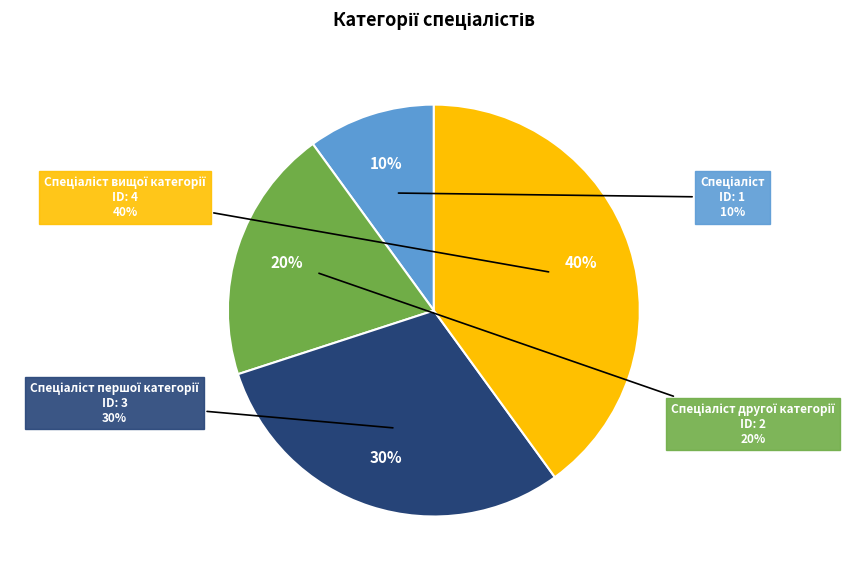

Is it true that Спеціаліст першої категорії is 19% of the pie?

False